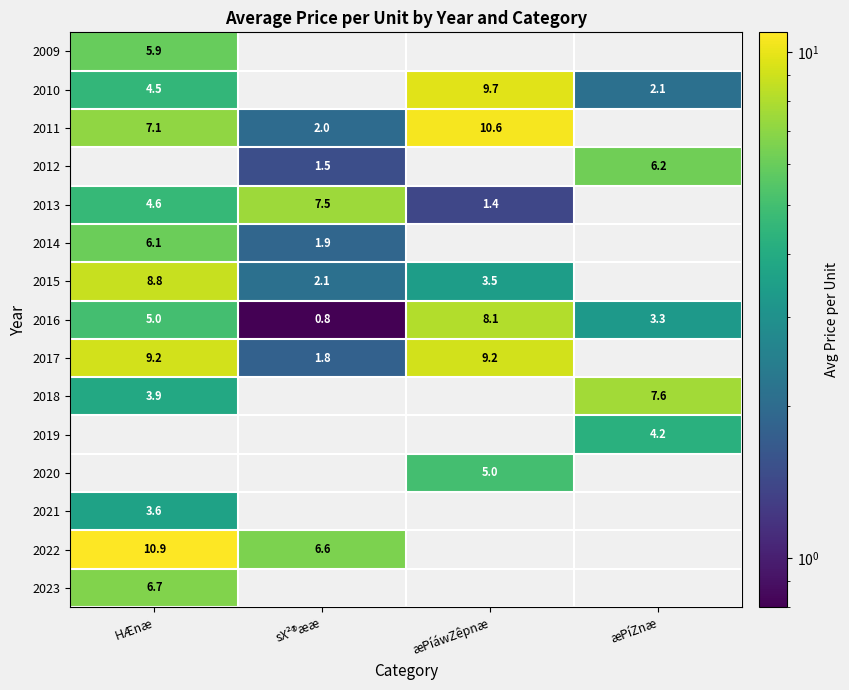

At how many categories does at least one series exceed 5?

4